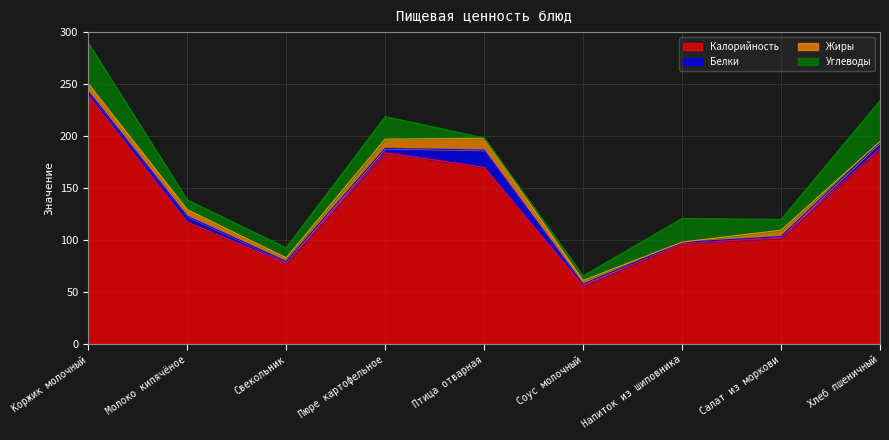

What is the label of the 5th point from the right?

Птица отварная